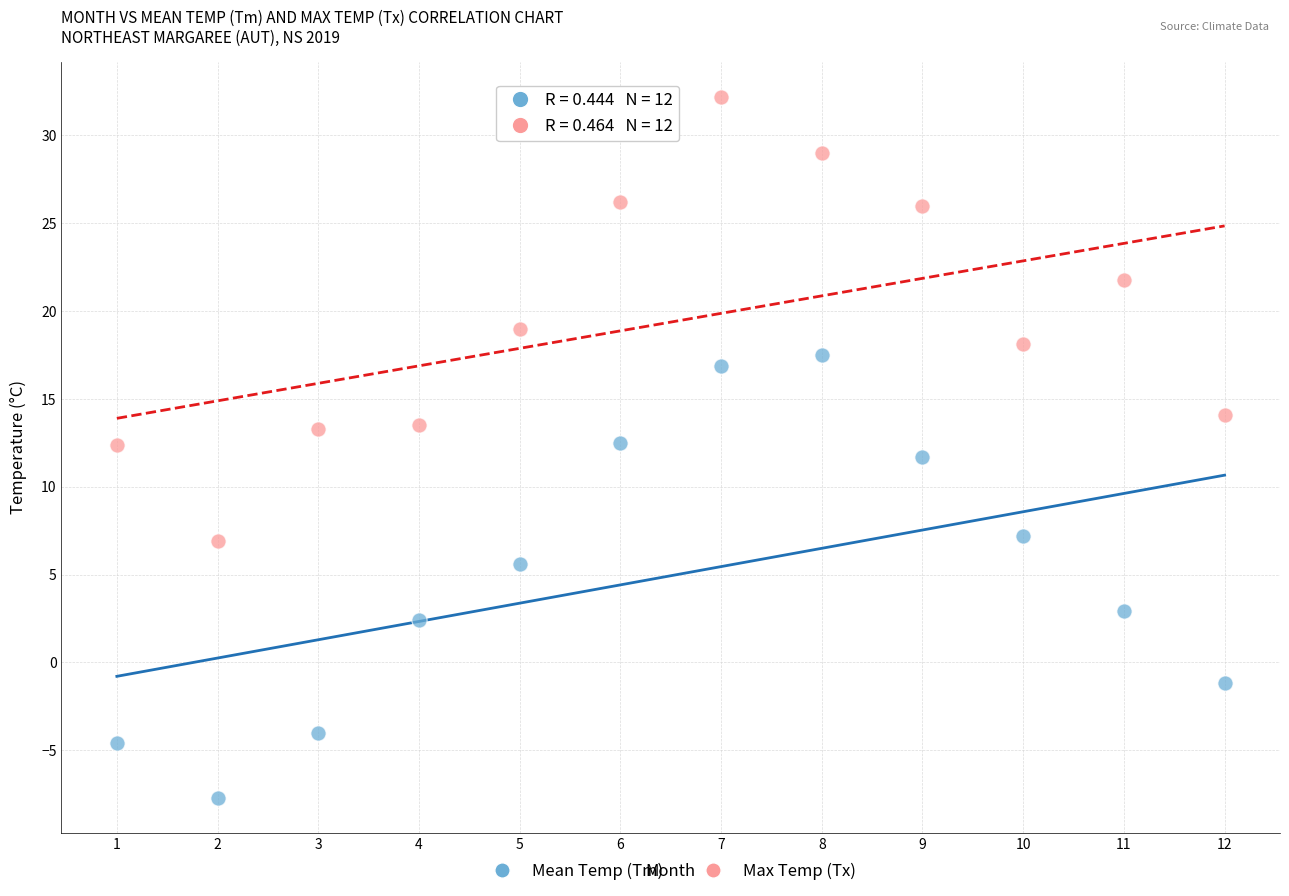

What is the X range (max minus min) for the scatter plot?

11.0